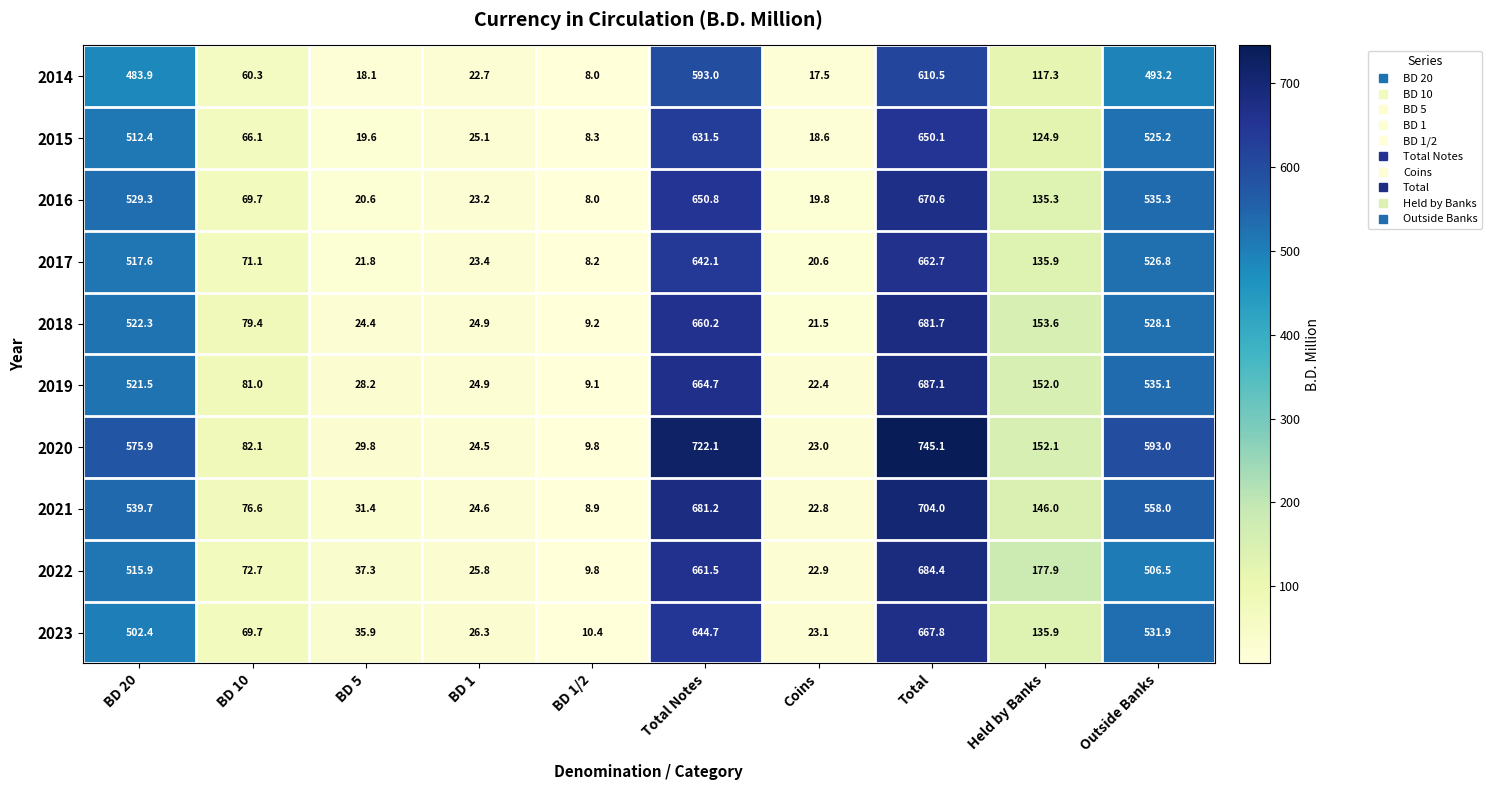

What is the highest value of the 2017 series?

662.7